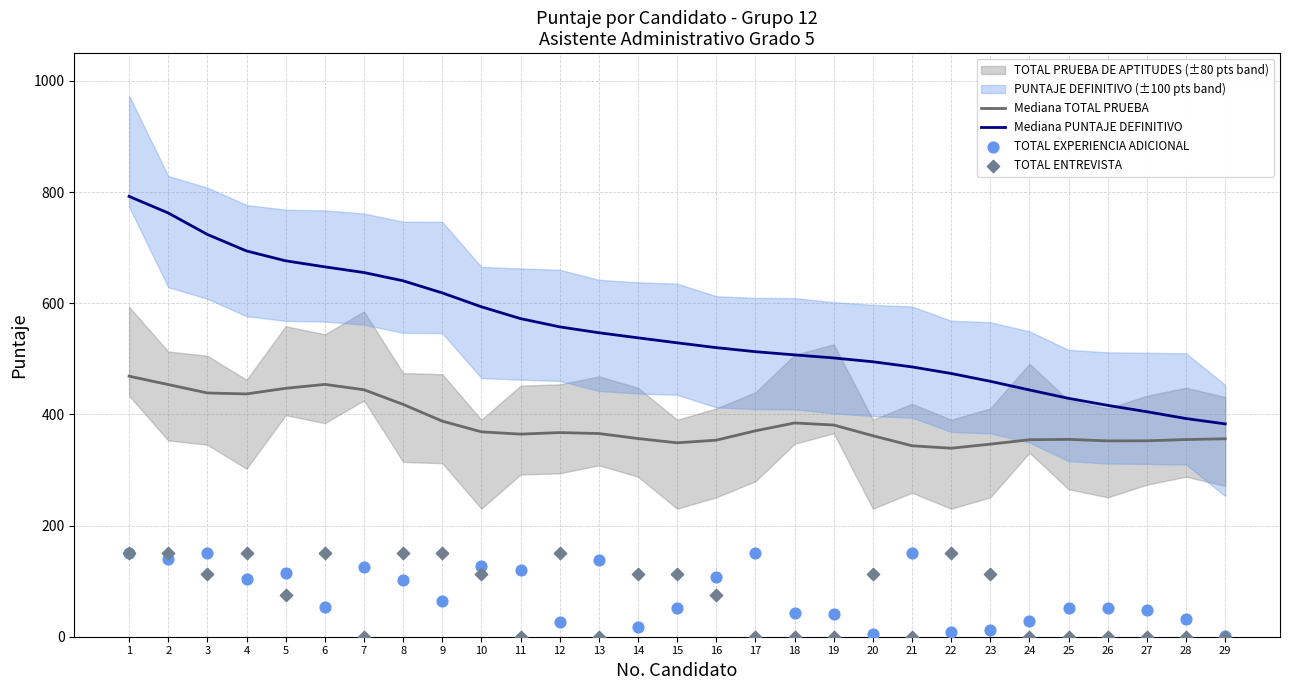

Is the value of Mediana TOTAL PRUEBA at 15 greater than the value of Mediana PUNTAJE DEFINITIVO at 24?

No